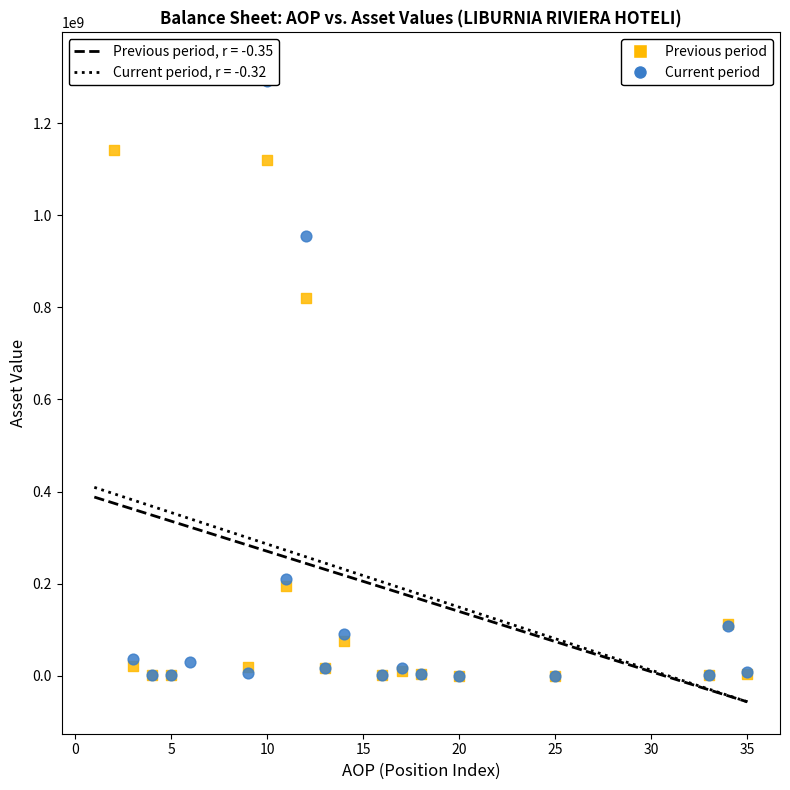

Which series reaches the maximum Y coordinate?

Current period